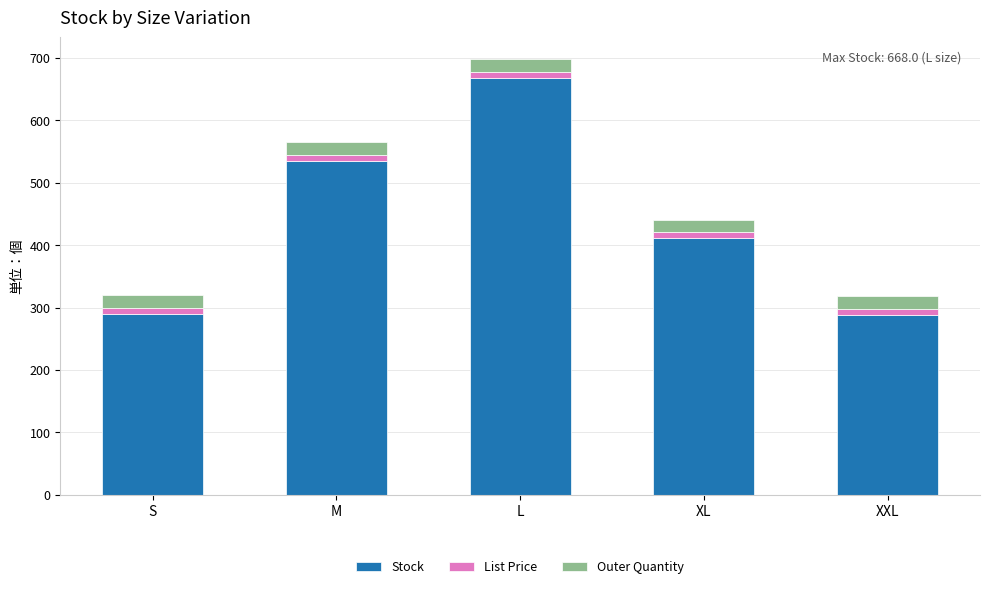

Are the bars grouped side by side (vs. stacked)?

No